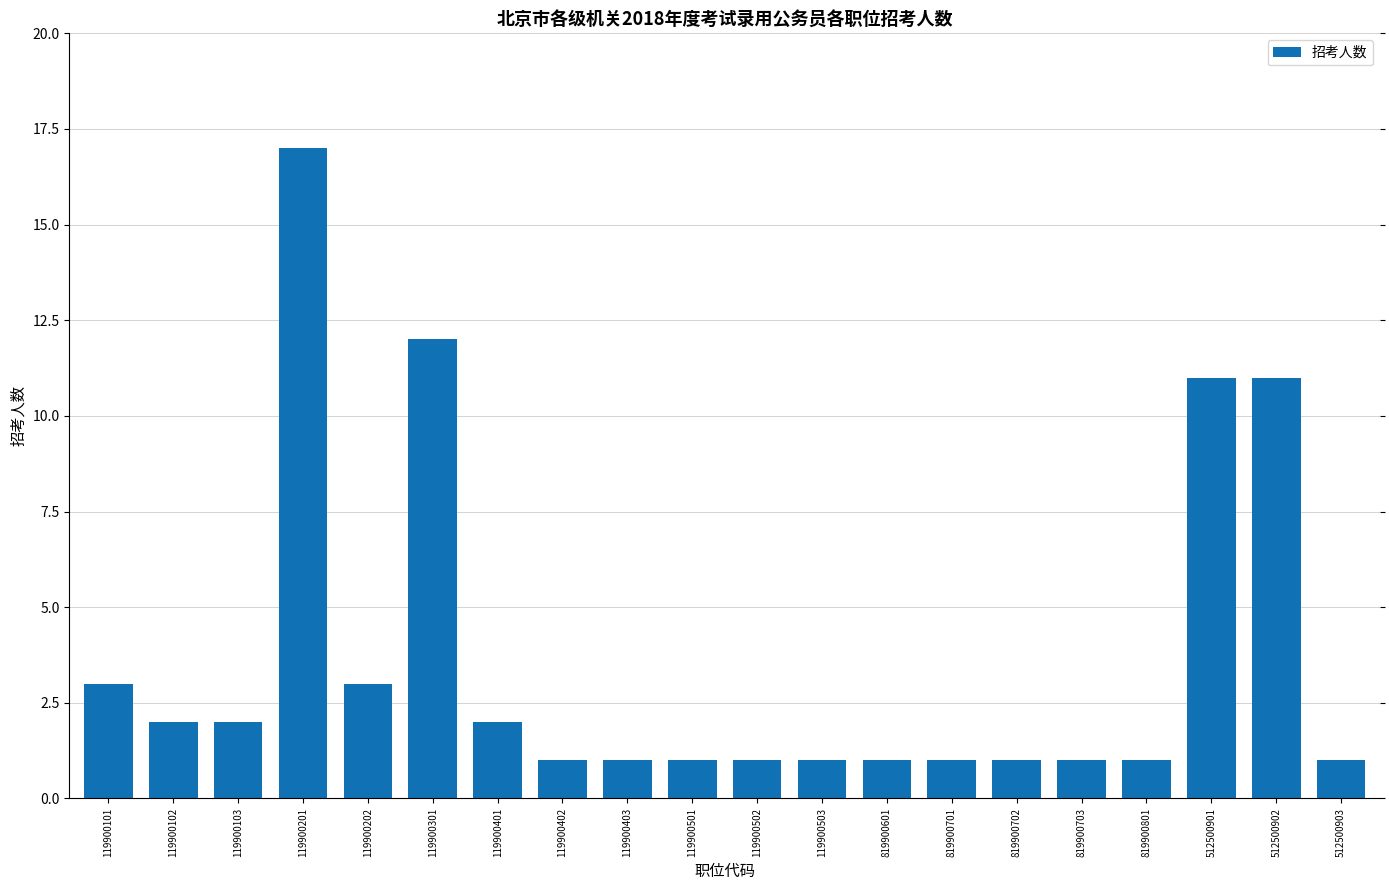

Reading left to right, list all the values displayed in this chart.

3	2	2	17	3	12	2	1	1	1	1	1	1	1	1	1	1	11	11	1